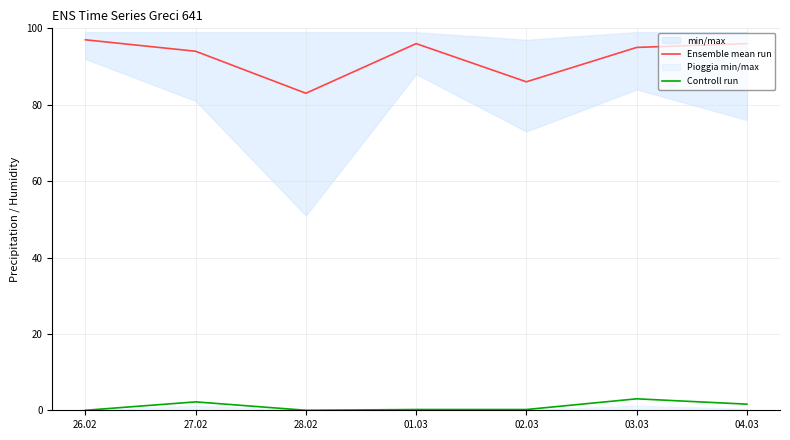

The Ensemble mean run series shows 51.2 at 03.03. True or false?

False